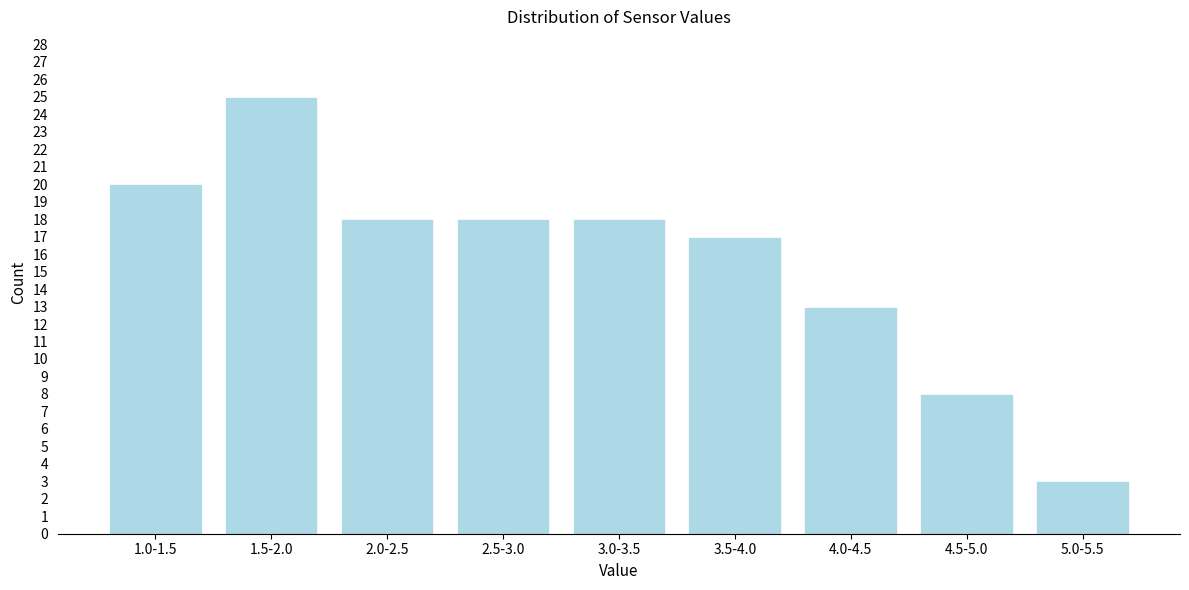

Reading left to right, transcribe all the data shown in this chart.

20	25	18	18	18	17	13	8	3